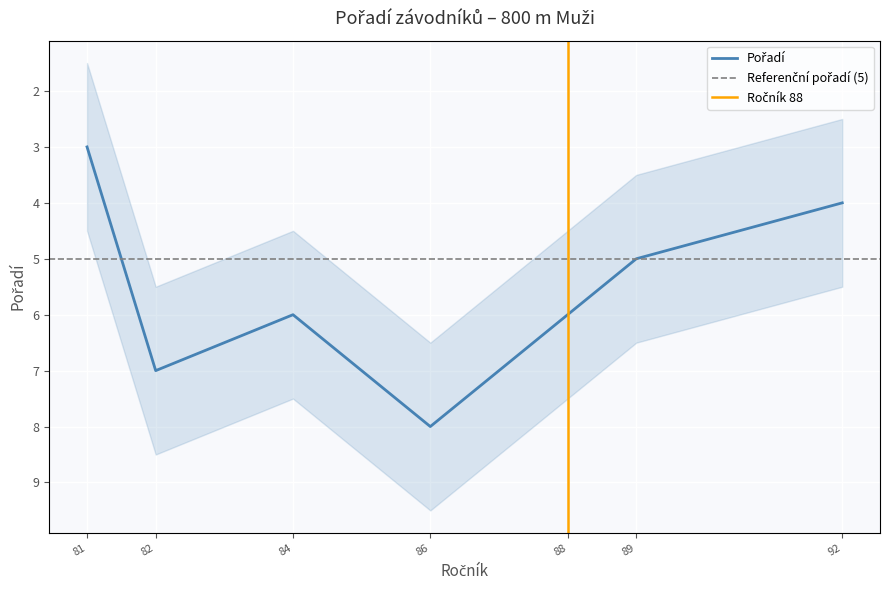

How many interior local peaks (higher than both neighbors) does the data have?

1